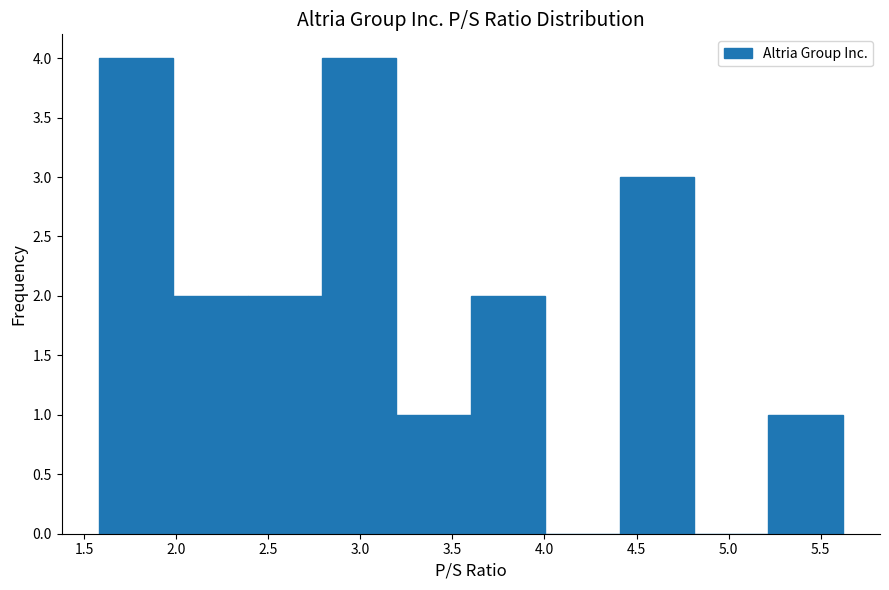

Reading left to right, list every bar in this chart as the range it spans on the x-axis followed by its height. Neither the bar edges nor the heights are printed on the chart, so give them approximately, as read against the axes.

1.6 to 2.0: 4
2.0 to 2.4: 2
2.4 to 2.8: 2
2.8 to 3.2: 4
3.2 to 3.6: 1
3.6 to 4.0: 2
4.0 to 4.4: 0
4.4 to 4.8: 3
4.8 to 5.2: 0
5.2 to 5.6: 1